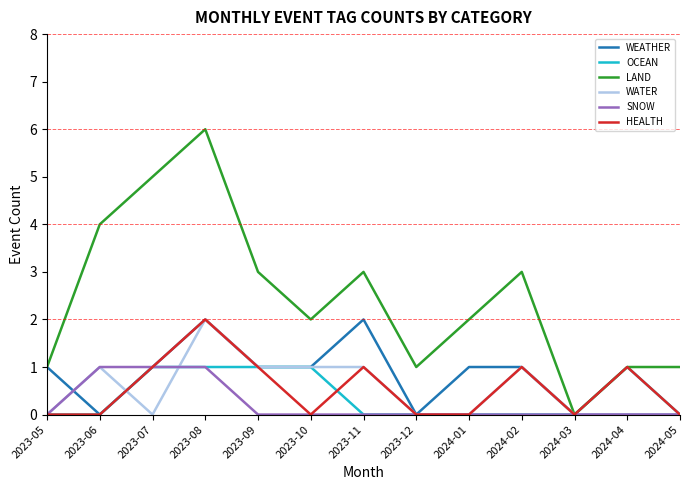

The SNOW series shows 0 at 2023-05. True or false?

True